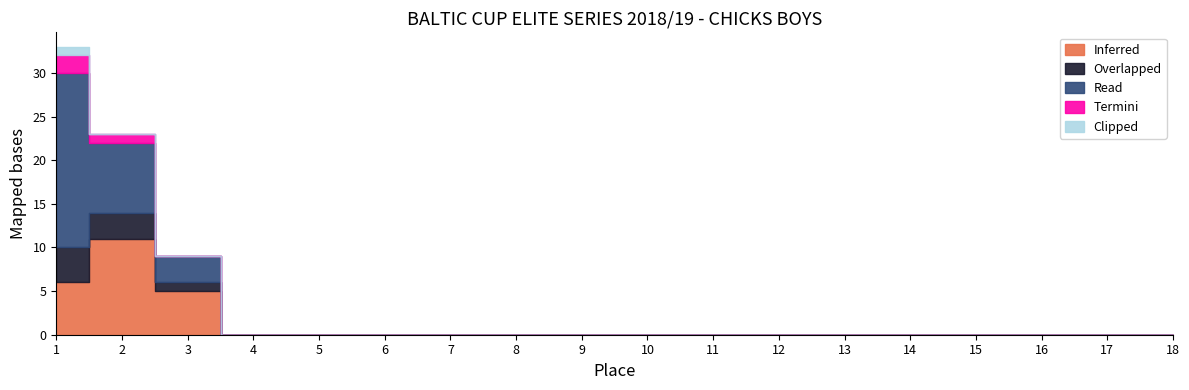

True or false: Inferred and Overlapped intersect in this chart.

False